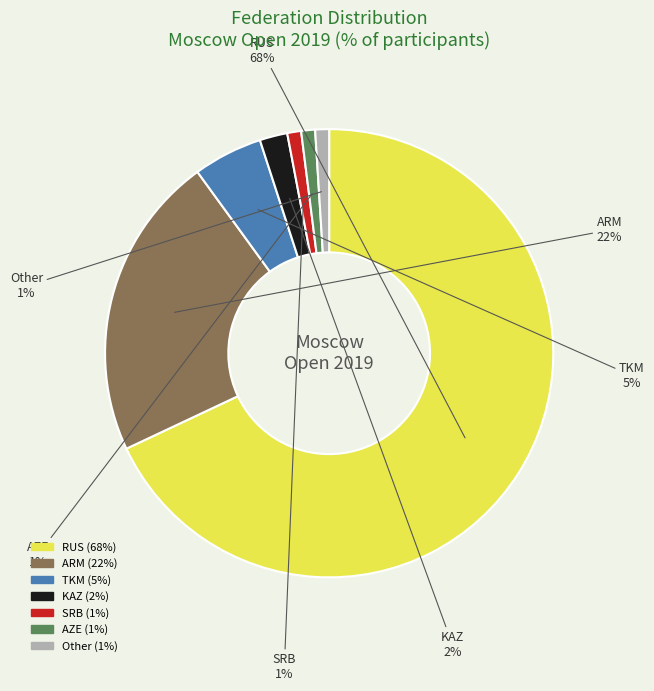

Count the number of slices in the pie.

7